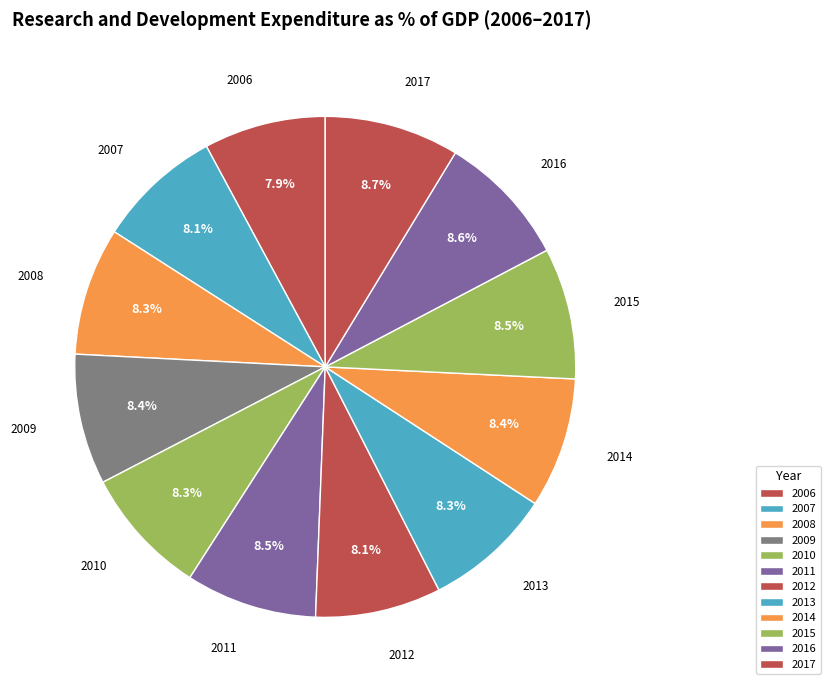

How many slices are in this pie chart?

12